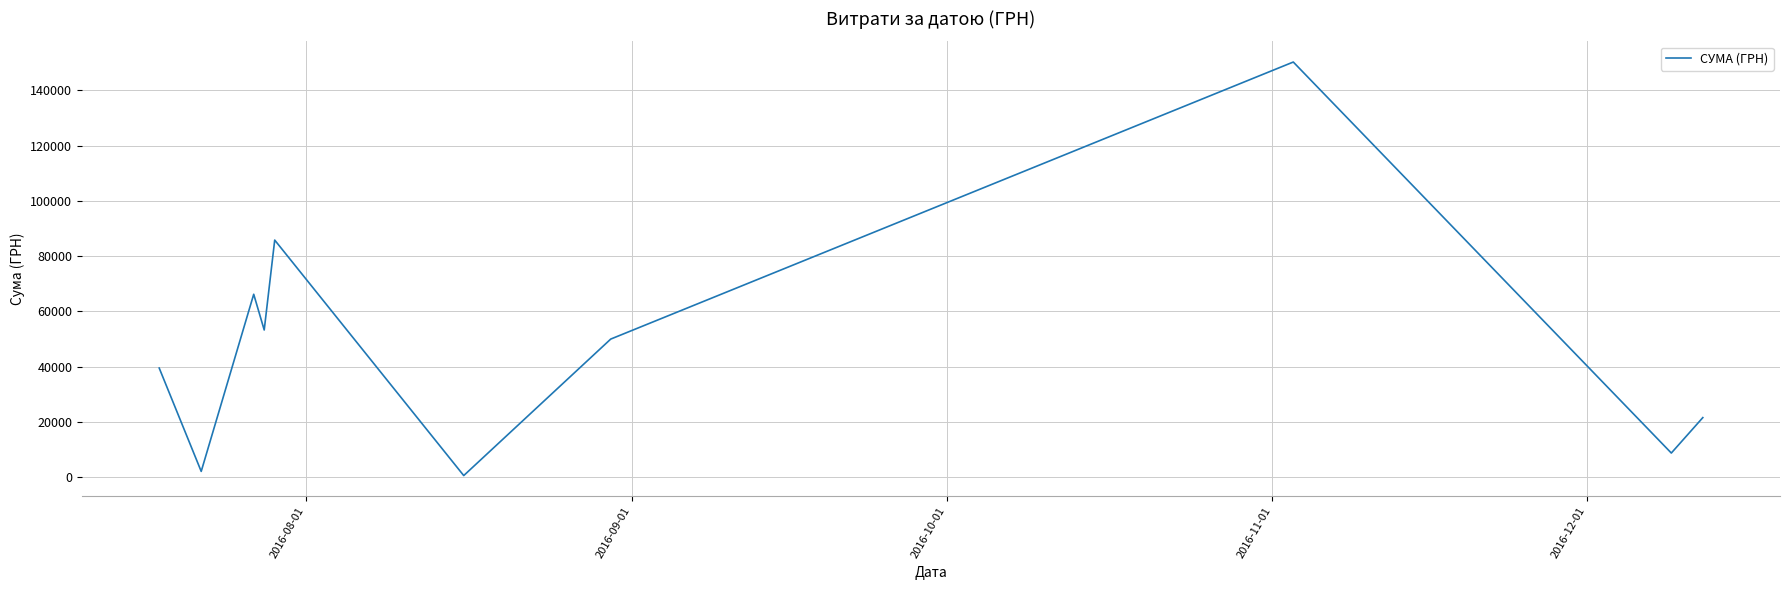

What is the greatest value displayed?

150216.7